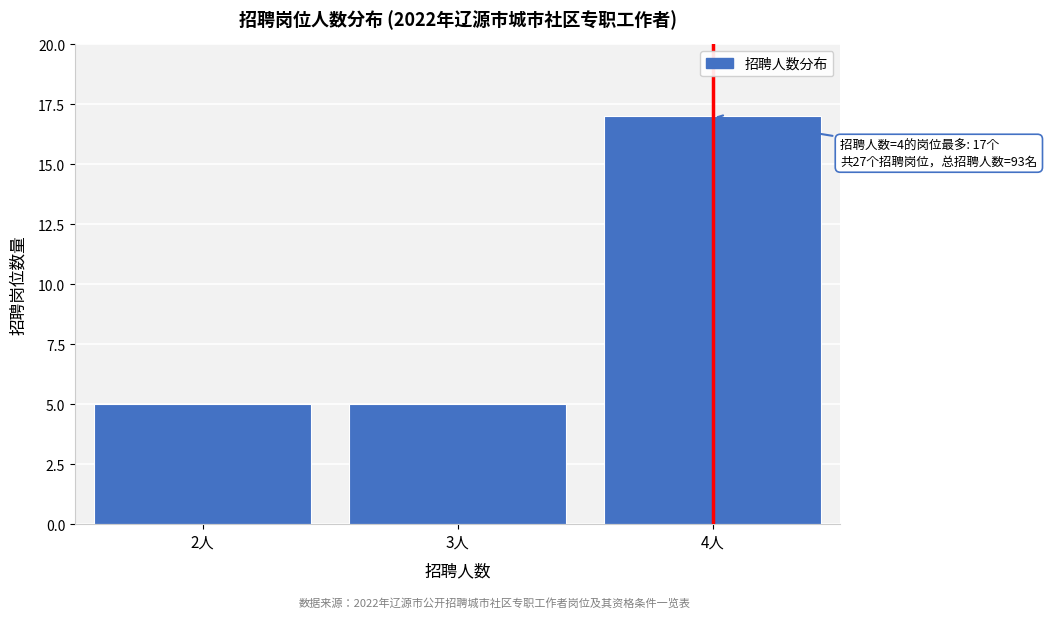

Reading right to left, extract all data points from this chart.

17	5	5